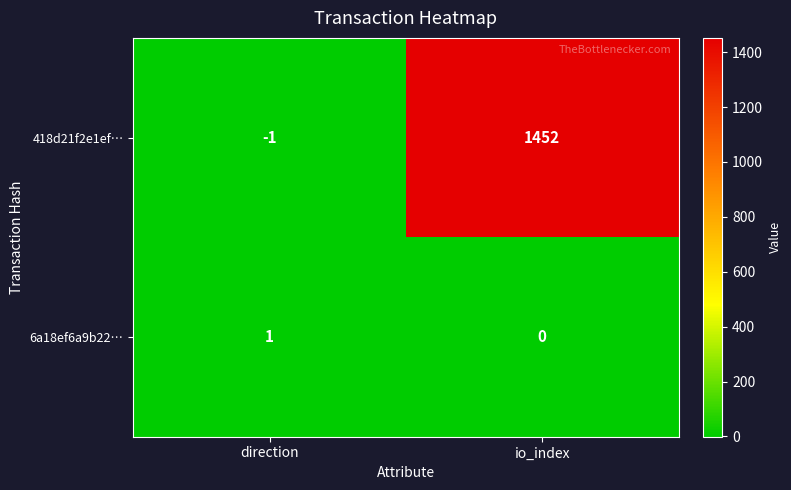

What is the sum of the 418d21f2e1ef… values at io_index and direction?

1451